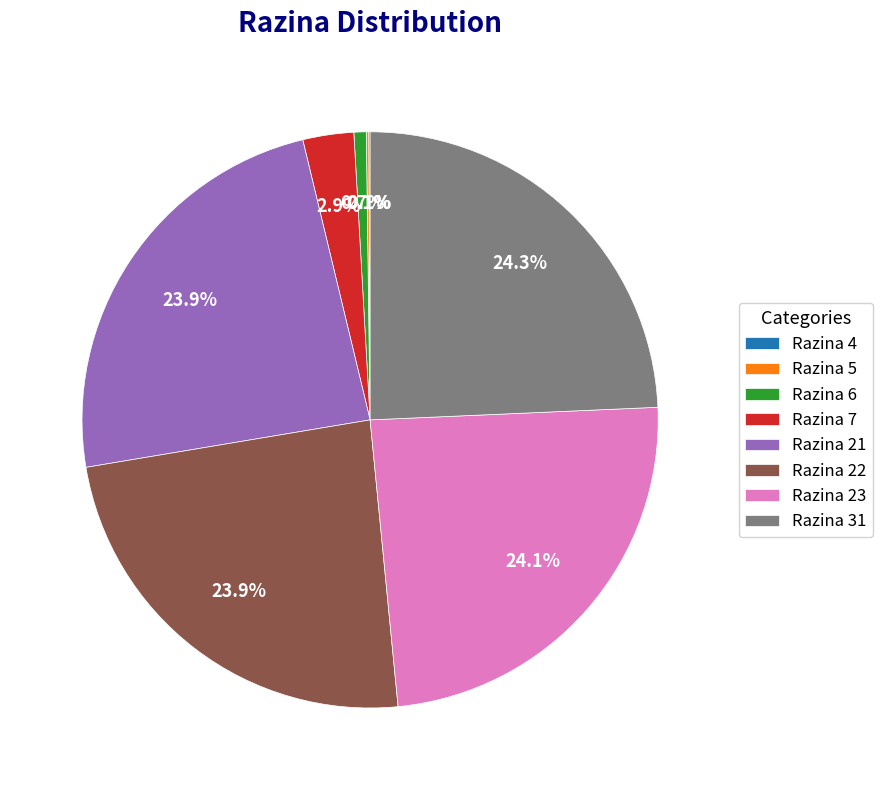

Is there a majority slice in this chart?

No